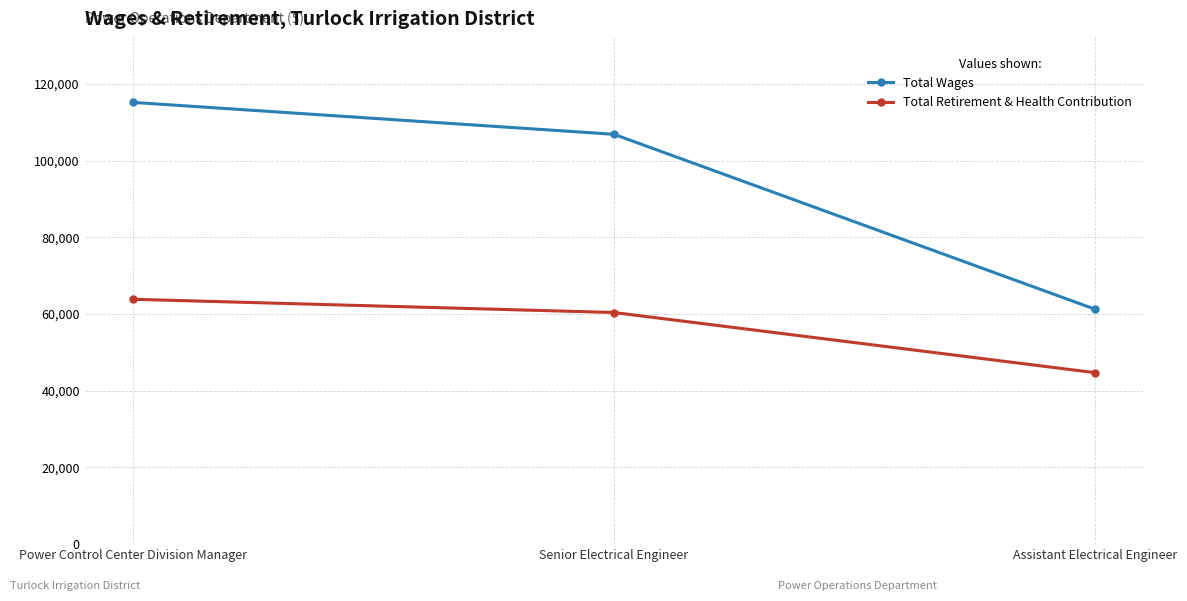

Reading left to right, extract all data points from this chart.

Total Wages: Power Control Center Division Manager=115210	Senior Electrical Engineer=106888	Assistant Electrical Engineer=61263
Total Retirement & Health Contribution: Power Control Center Division Manager=63862	Senior Electrical Engineer=60409	Assistant Electrical Engineer=44720